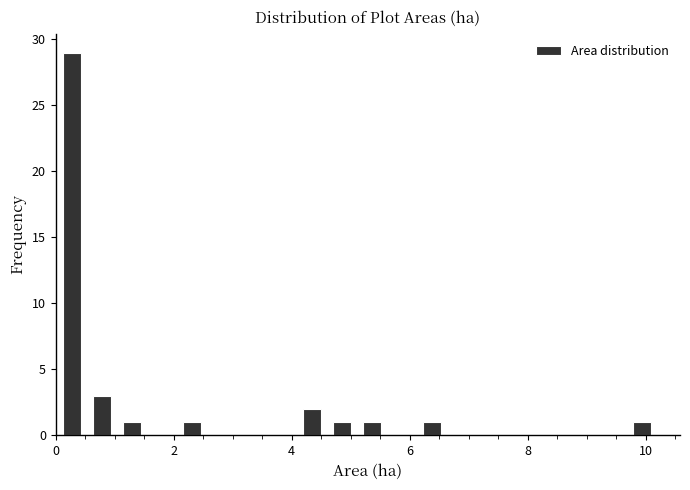

Around what value on the x-axis is the tallest bar? Give the approximate position of its centre, as read against the axis.

0.2